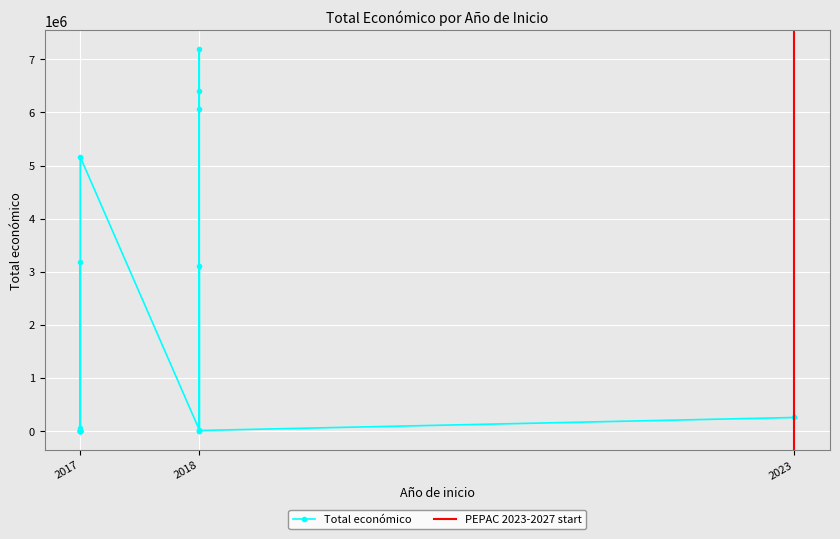

What is the greatest value displayed?

7187653